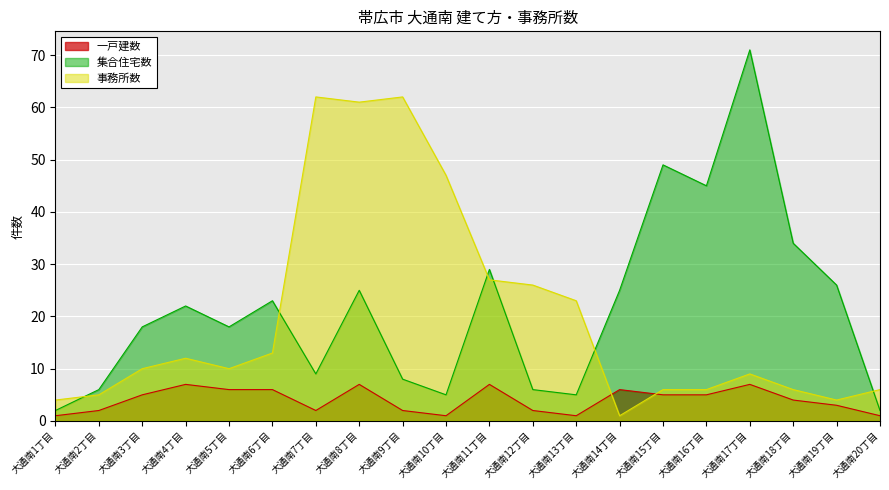

Which category has the highest value in the 集合住宅数 series?

大通南17丁目